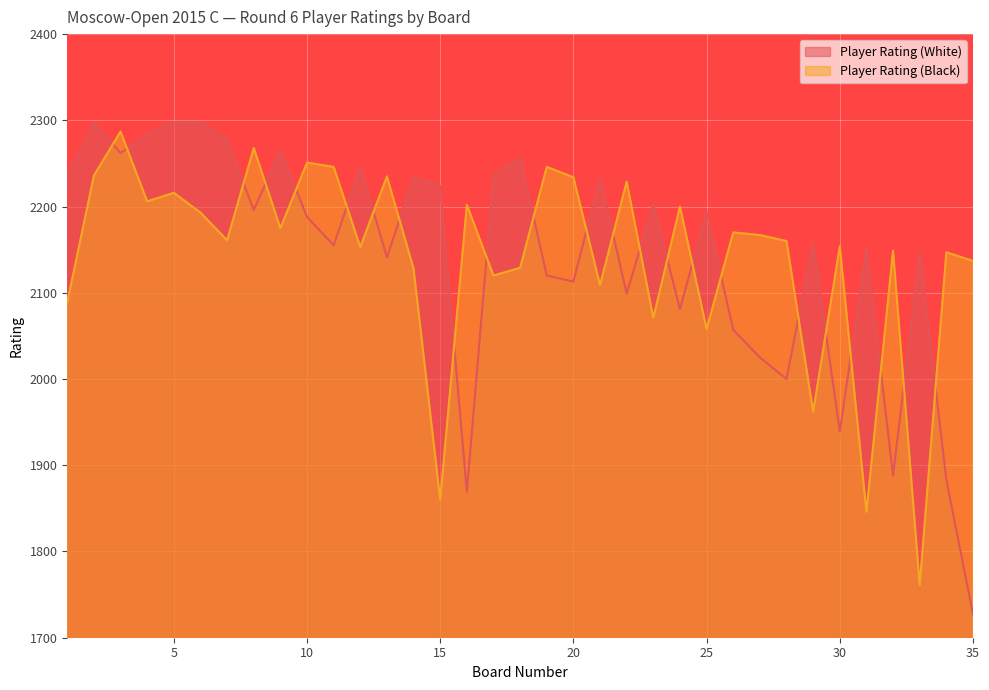

How many categories are shown in the chart?

35